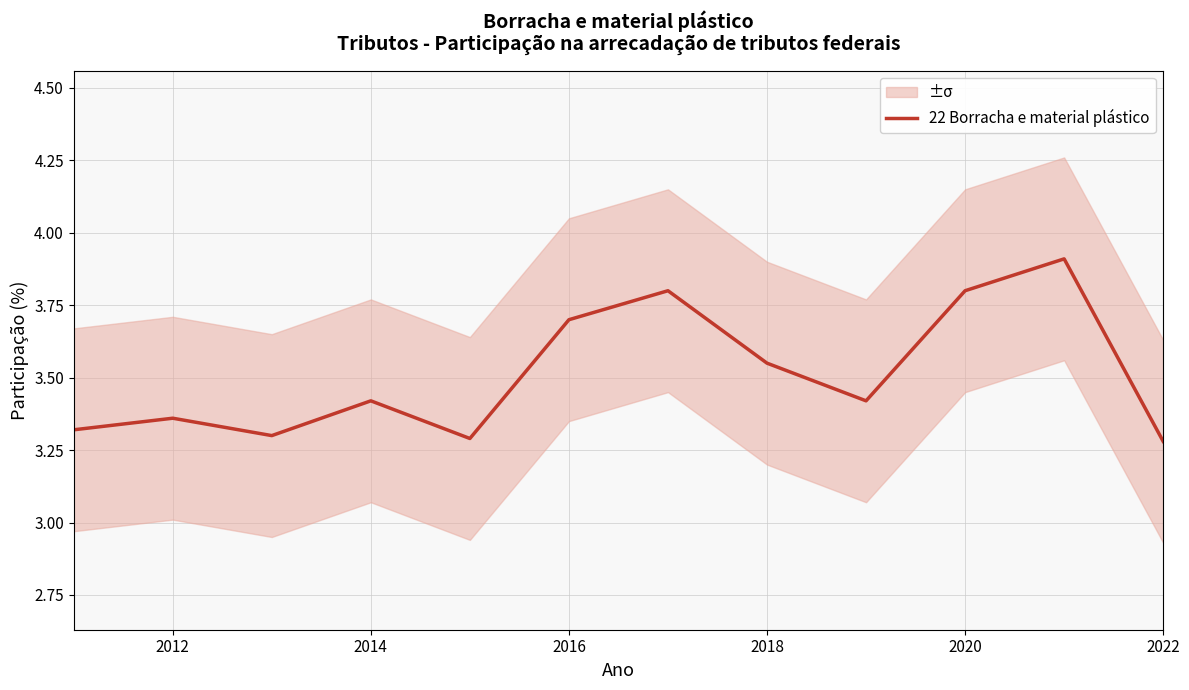

Is it true that 22 Borracha e material plástico equals 5.1 at 2018?

False